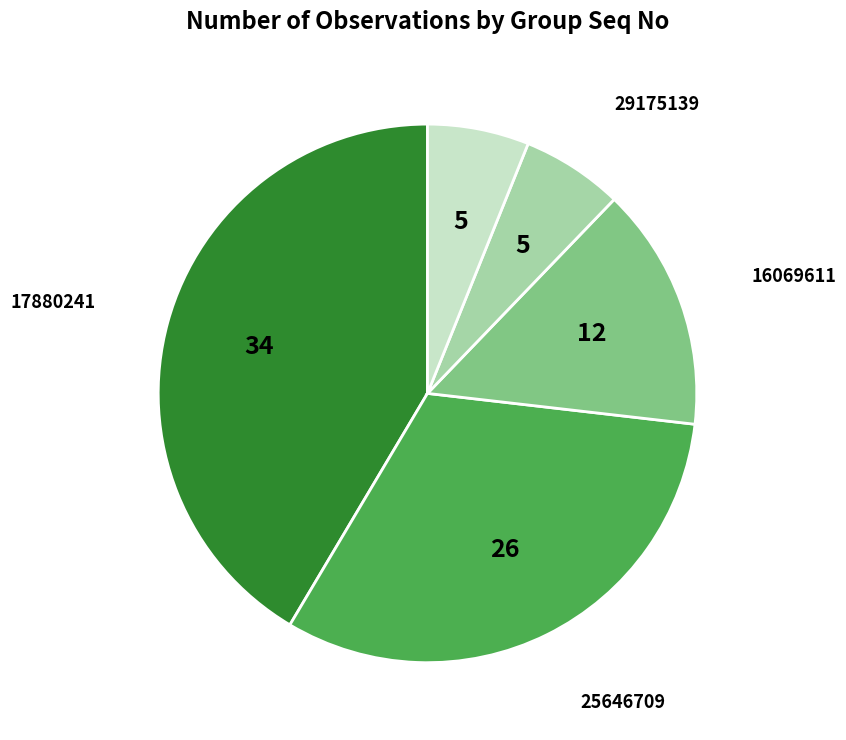

Is 16069611 the majority of the pie?

No